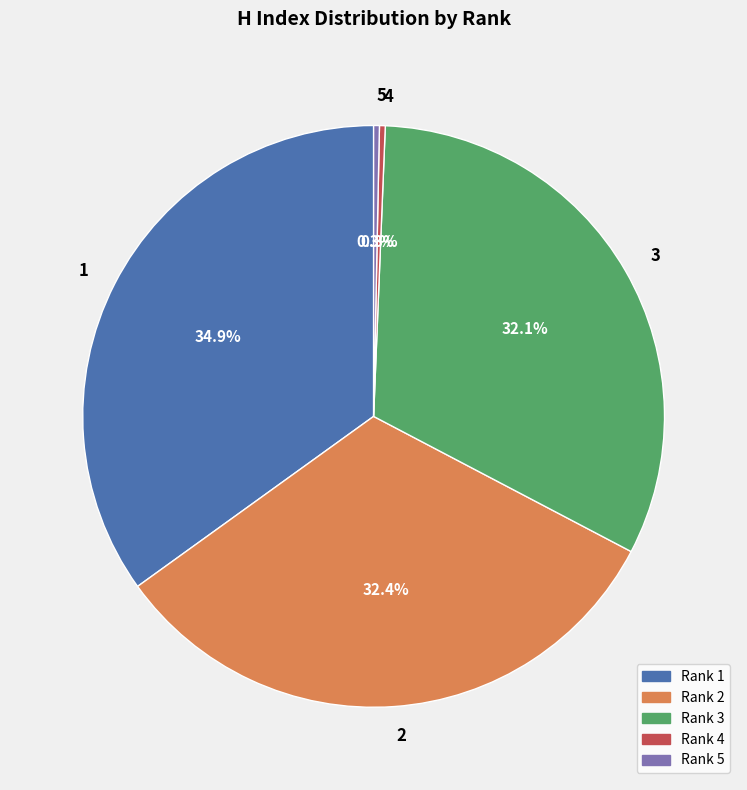

What is the ratio of the value at 2 to the value at 1?

0.9